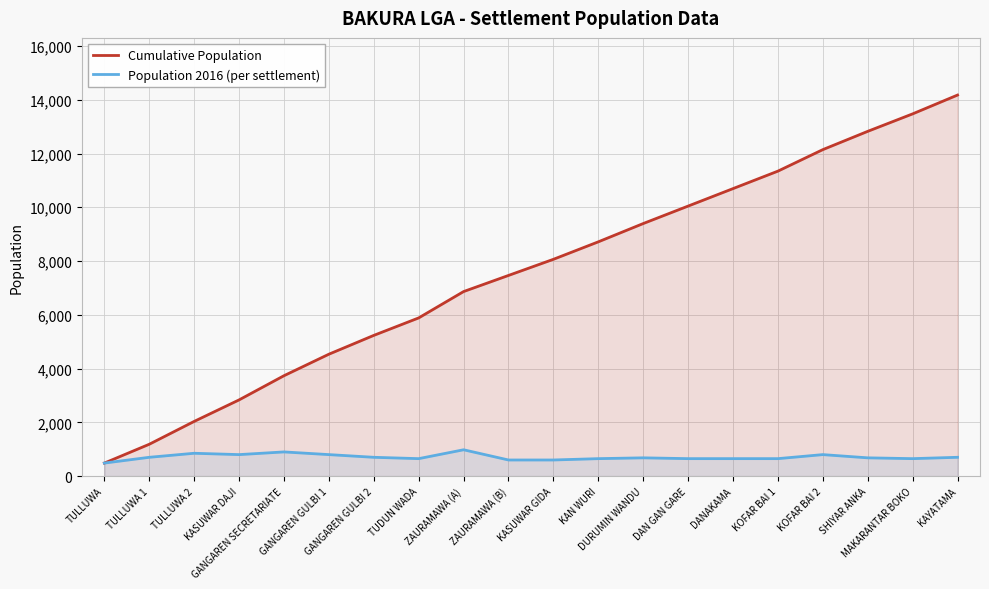

List the labels in order of Population 2016 (per settlement) value, largest first.

ZAURAMAWA (A), GANGAREN SECRETARIATE, TULLUWA 2, KASUWAR DAJI, GANGAREN GULBI 1, KOFAR BAI 2, TULLUWA 1, GANGAREN GULBI 2, KAYATAMA, DURUMIN WANDU, SHIYAR ANKA, TUDUN WADA, KAN WURI, DAN GAN GARE, DANAKAMA, KOFAR BAI 1, MAKARANTAR BOKO, ZAURAMAWA (B), KASUWAR GIDA, TULLUWA